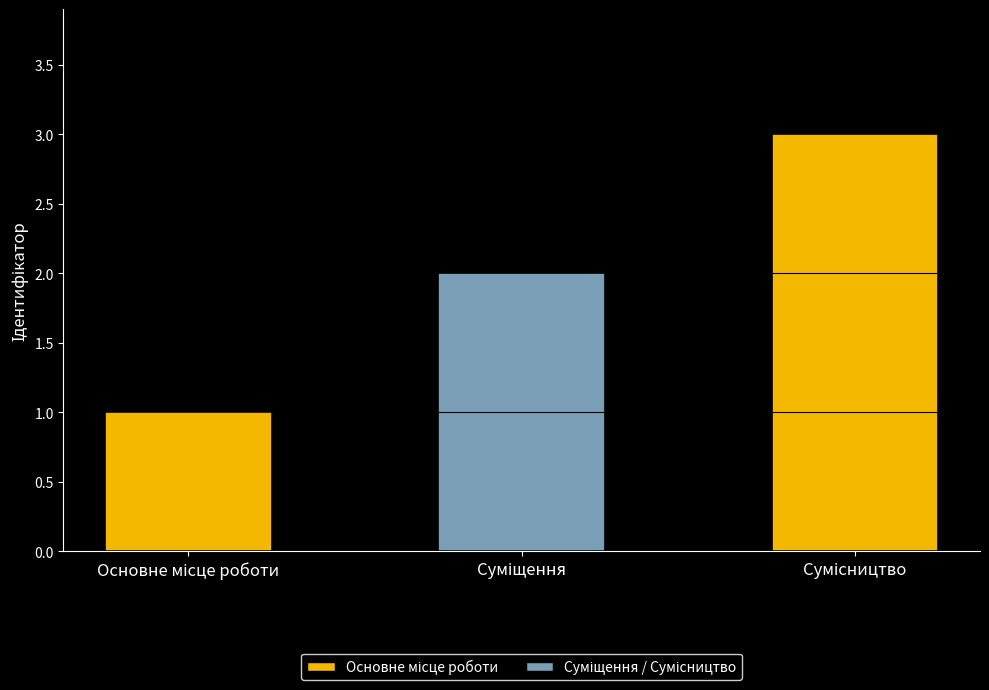

What is the sum of all values?

6